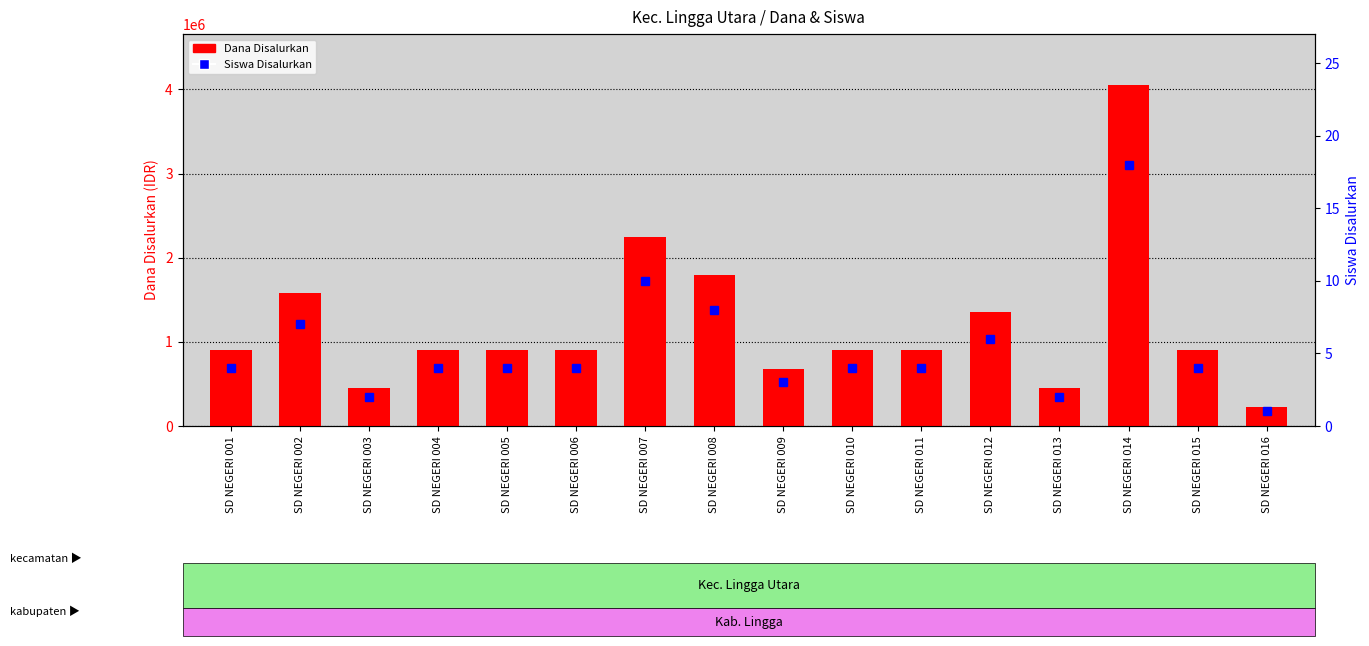

What is the sum of the Siswa Disalurkan values at SD NEGERI 014 and SD NEGERI 002?

25